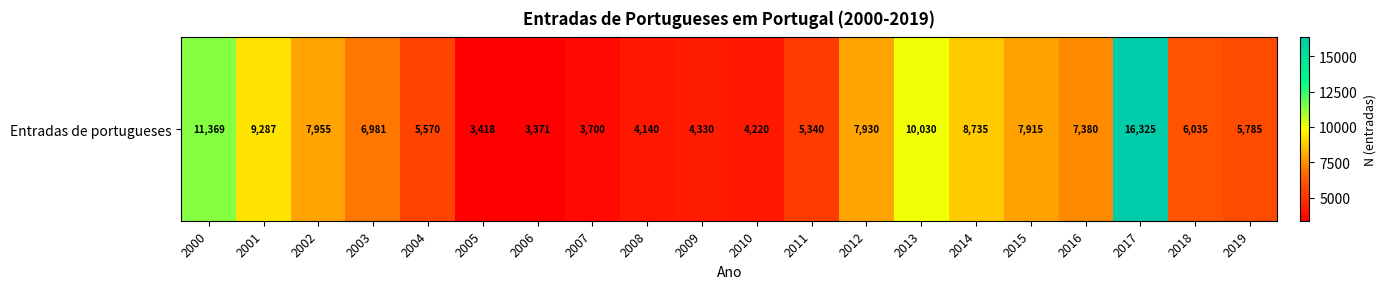

What is the difference between the second highest and minimum values?

7998